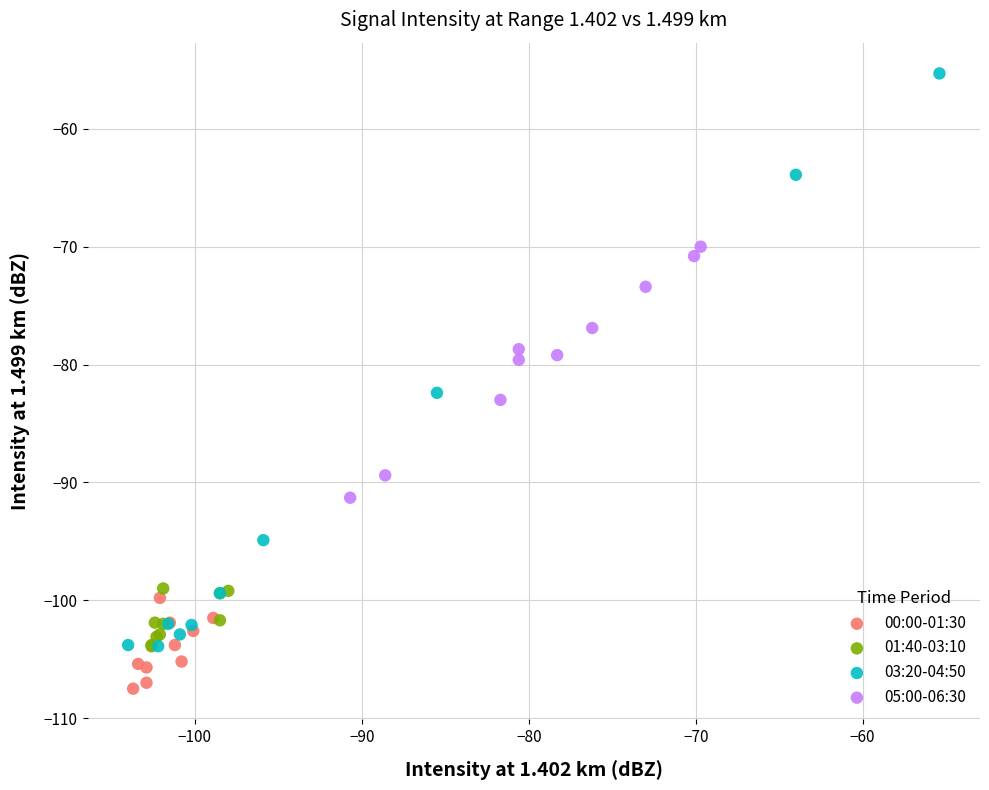

Which series has the largest Y range (max minus min)?

03:20-04:50